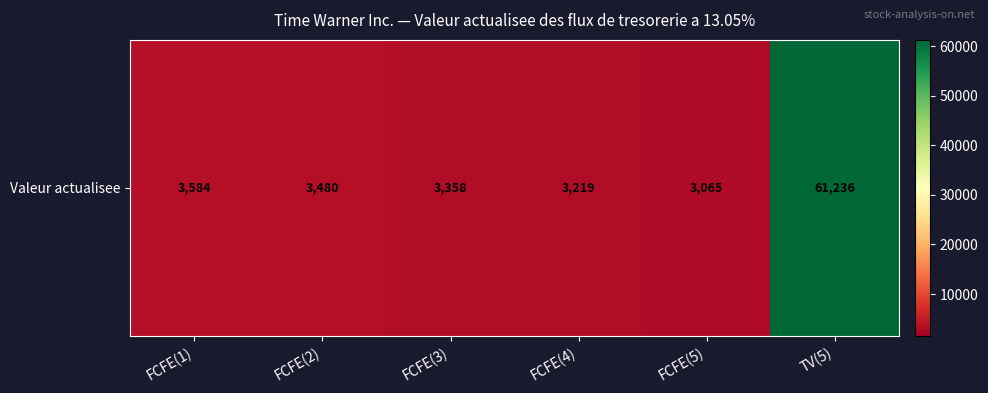

Reading right to left, transcribe all the data shown in this chart.

TV(5)=61236	FCFE(5)=3065	FCFE(4)=3219	FCFE(3)=3358	FCFE(2)=3480	FCFE(1)=3584